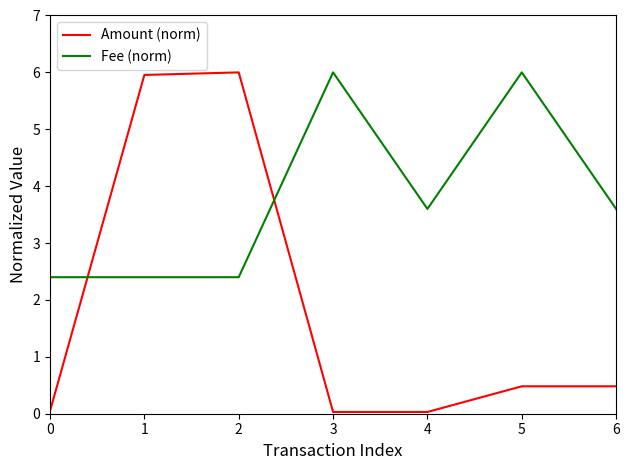

List the series in order of their overall mean, highest first.

Fee (norm), Amount (norm)